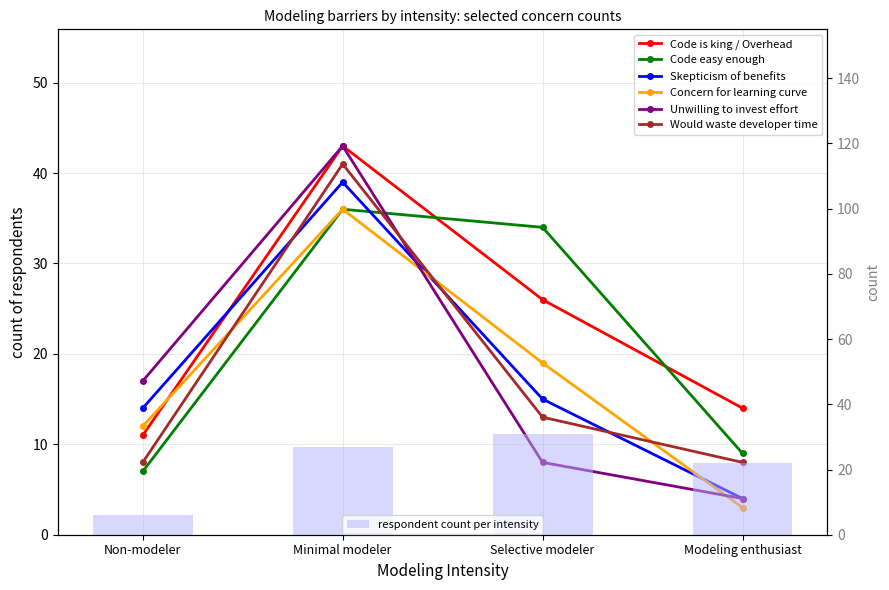

What position from the left is Minimal modeler?

2